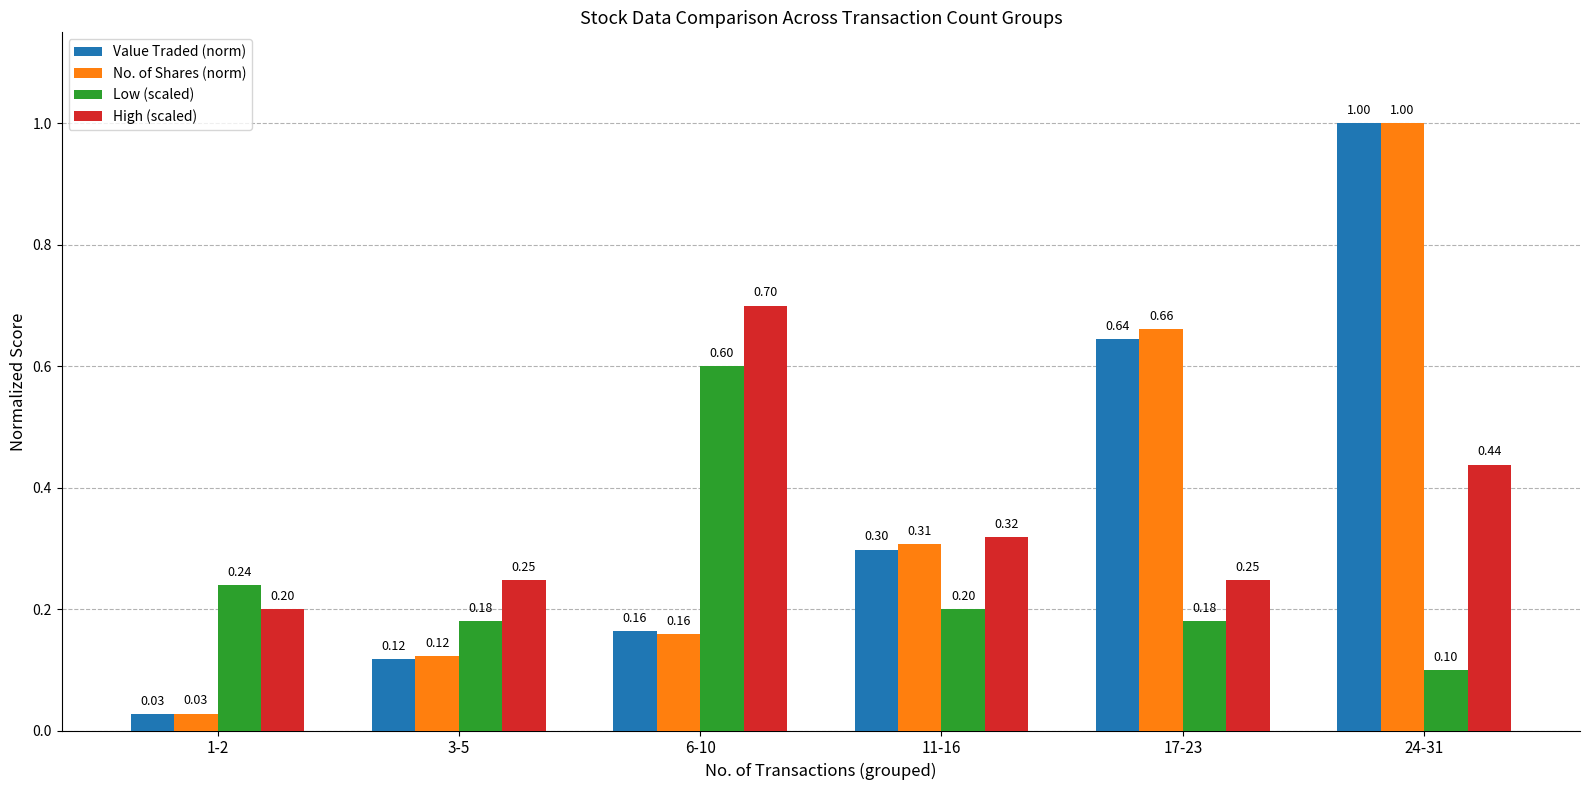

At which category is the sum across all series the highest?

24-31